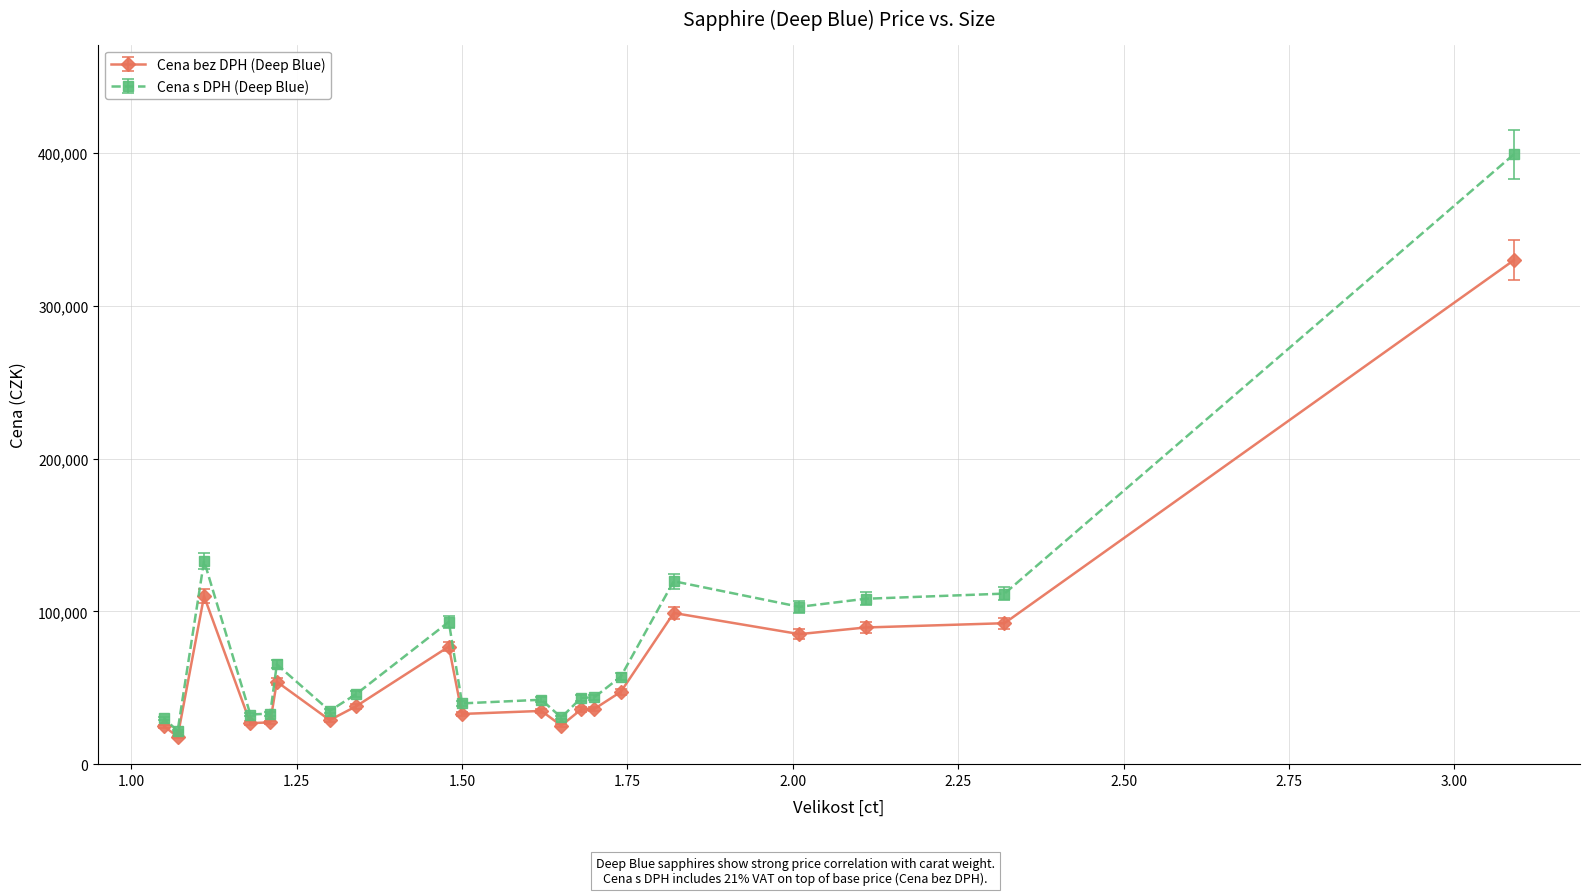

Rank the series by their maximum value, from highest to lowest.

Cena s DPH (Deep Blue), Cena bez DPH (Deep Blue)